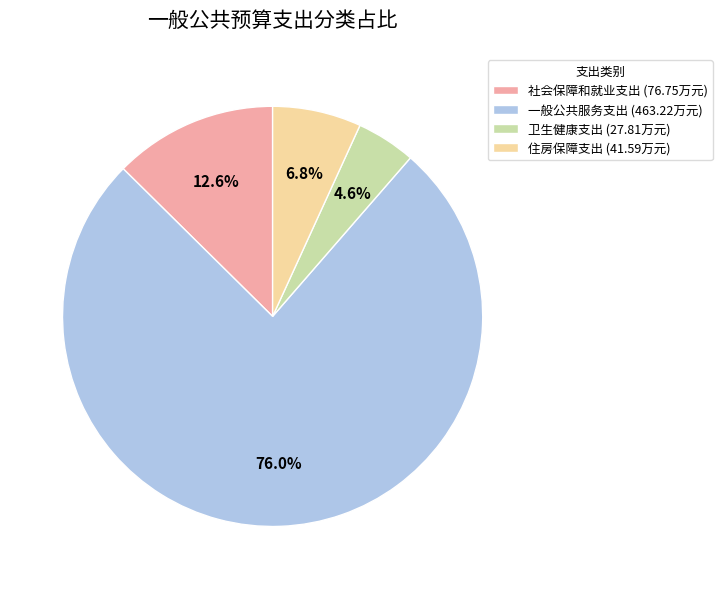

What is the ratio of the value at 住房保障支出 (41.59万元) to the value at 卫生健康支出 (27.81万元)?

1.5